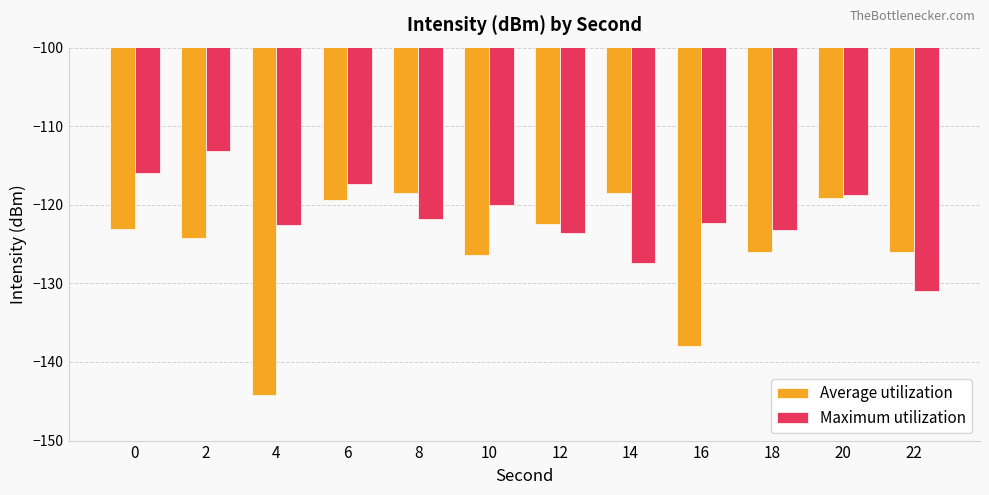

What is the difference between the maximum and minimum values in the Maximum utilization series?

17.9